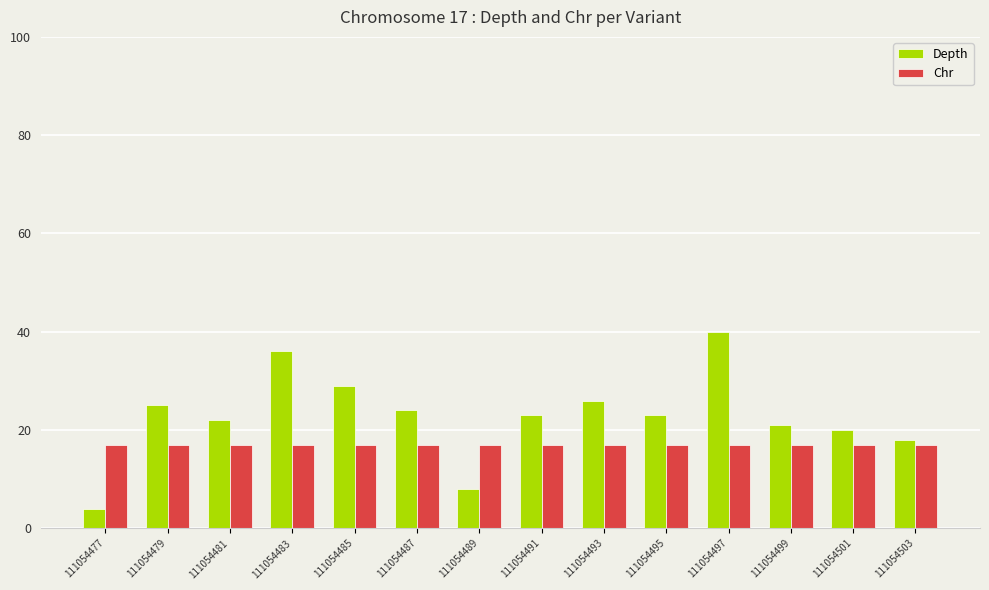

Where does the Depth series first go above 23?

111054479